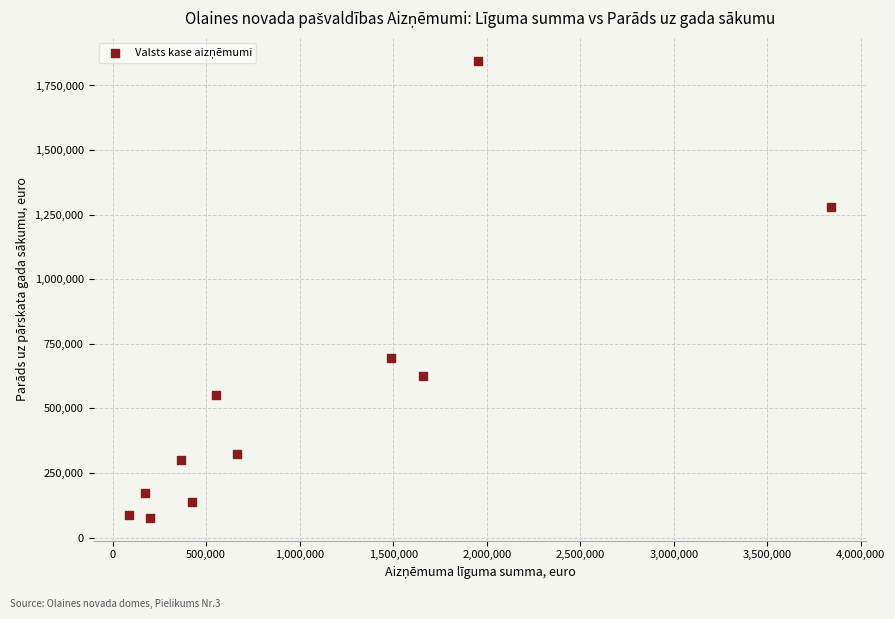

What Y value in the scatter plot is closest to 961475?

695320